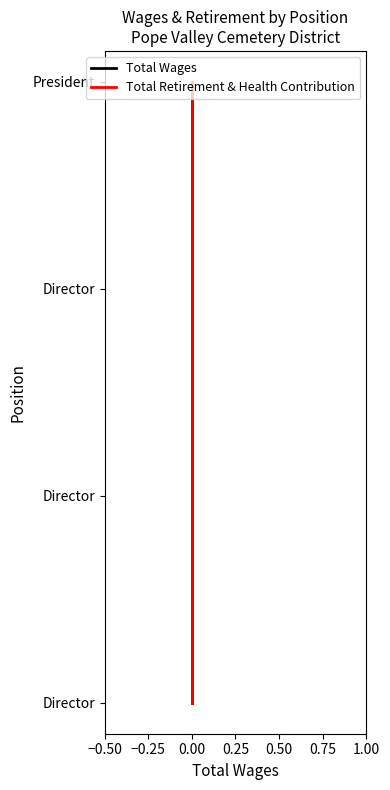

Which has a higher value, −0.50 or −0.25?

−0.25